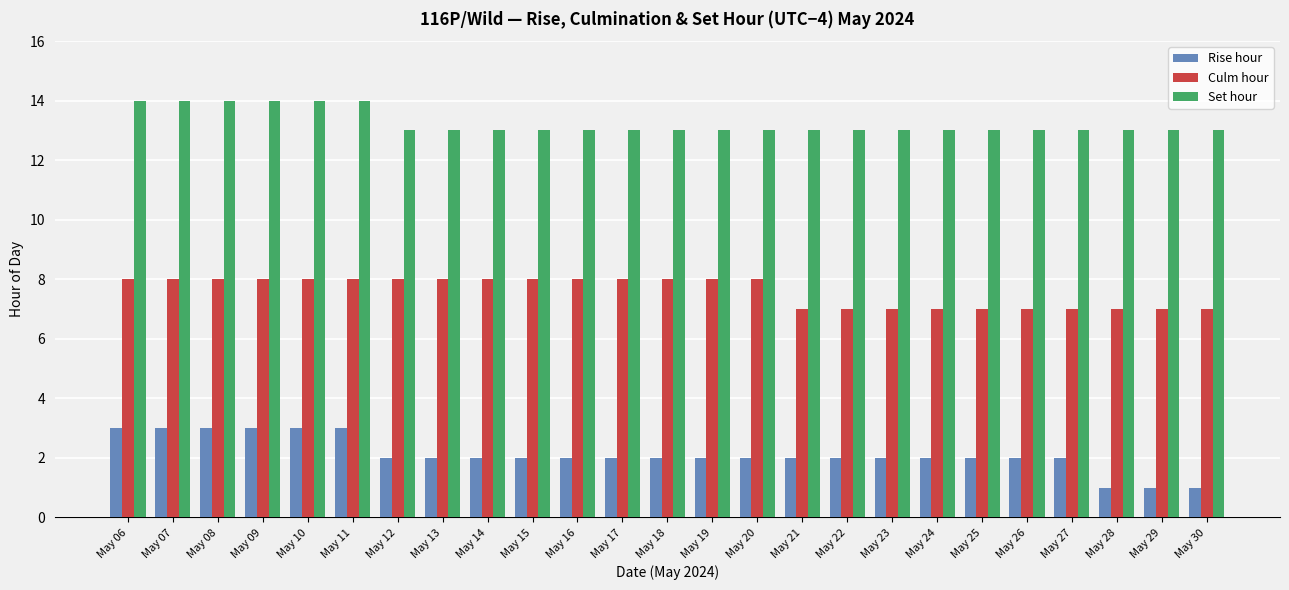

The Set hour series shows 19 at May 07. True or false?

False